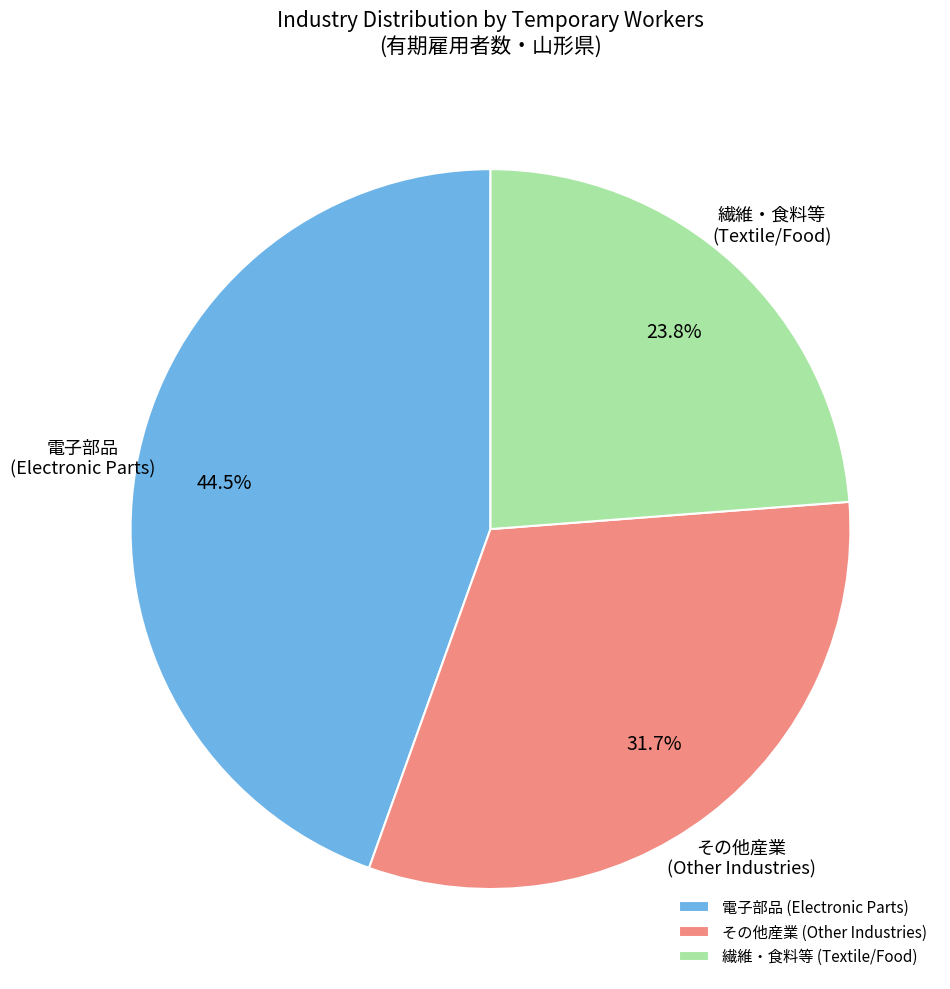

Rank the categories by value from highest to lowest.

電子部品 (Electronic Parts), その他産業 (Other Industries), 繊維・食料等 (Textile/Food)